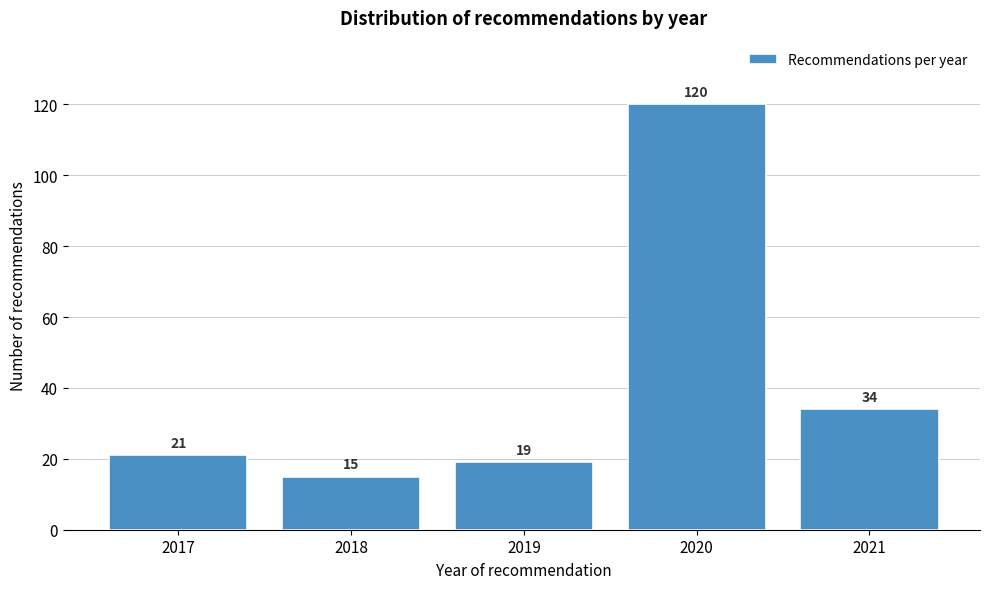

Reading left to right, list all the values displayed in this chart.

21	15	19	120	34